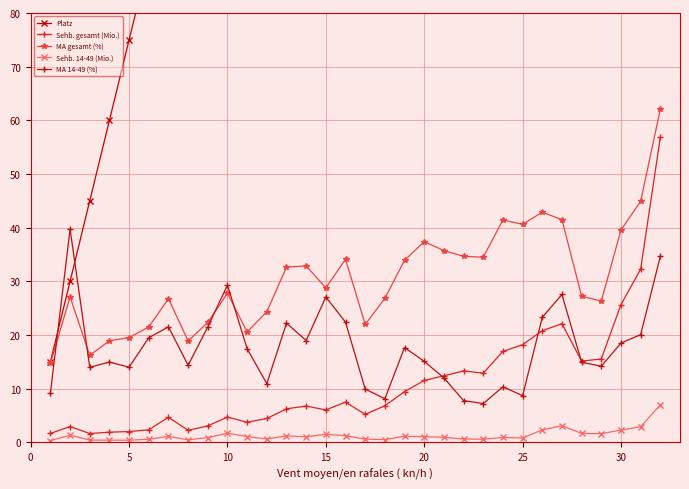

What is the sum of all MA 14-49 (%) values?

567.0